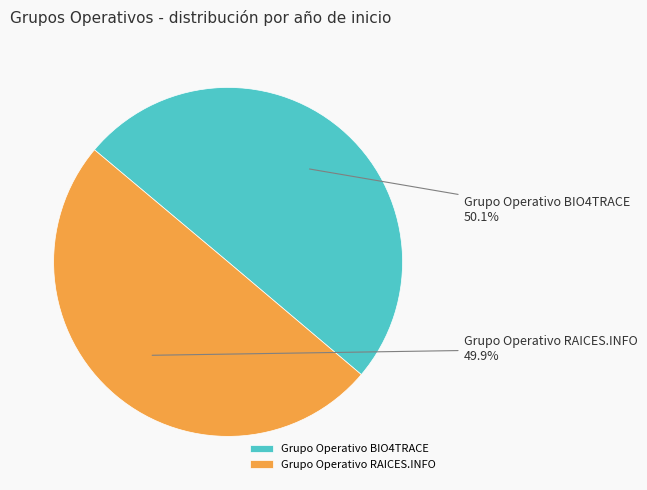

Does any single category account for the majority?

Yes